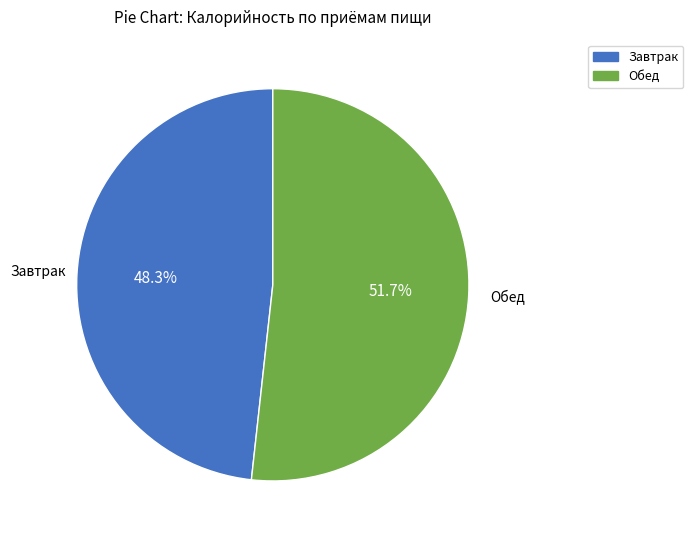

To the nearest percent, what percentage of the pie is Завтрак?

48%